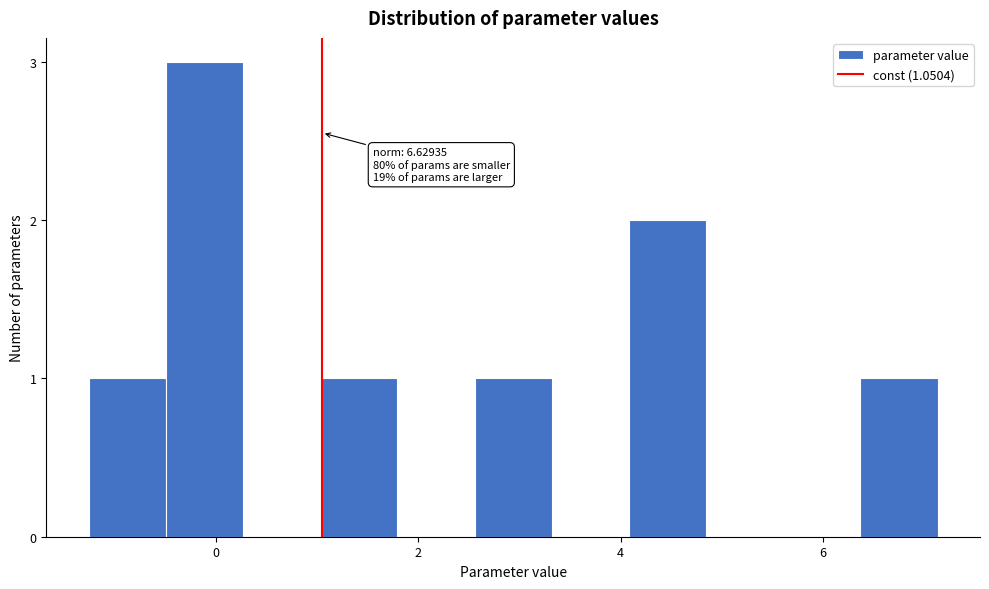

Around what value on the x-axis is the tallest bar? Give the approximate position of its centre, as read against the axis.

-0.2